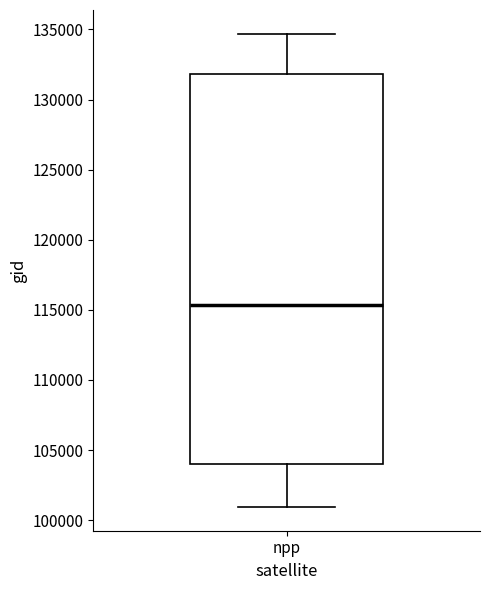

Transcribe this box plot: give where the median line is, the range the box spans, and where the two whiskers end, as read against the y-axis. The values are not printed on the chart, so give them approximately, as read against the axis.

median 115500, box 104000 to 132000, whiskers 101000 to 134500